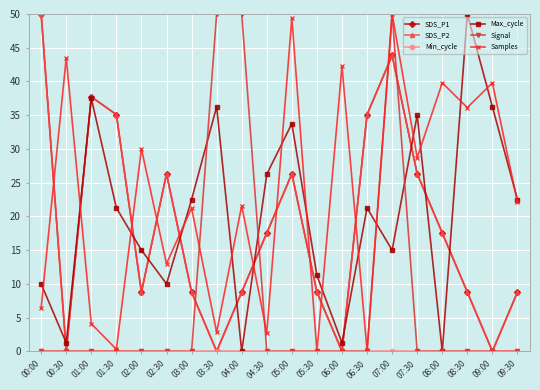

True or false: SDS_P1 and SDS_P2 intersect in this chart.

False